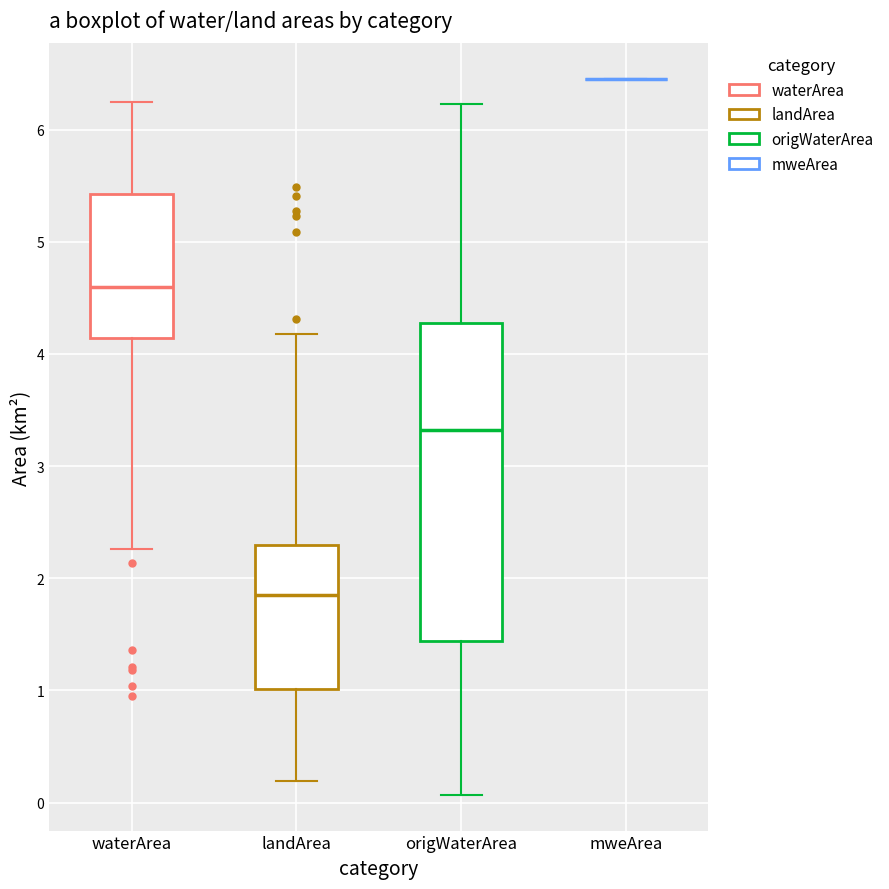

Which box is the tallest, from its lower edge to its upper edge?

origWaterArea